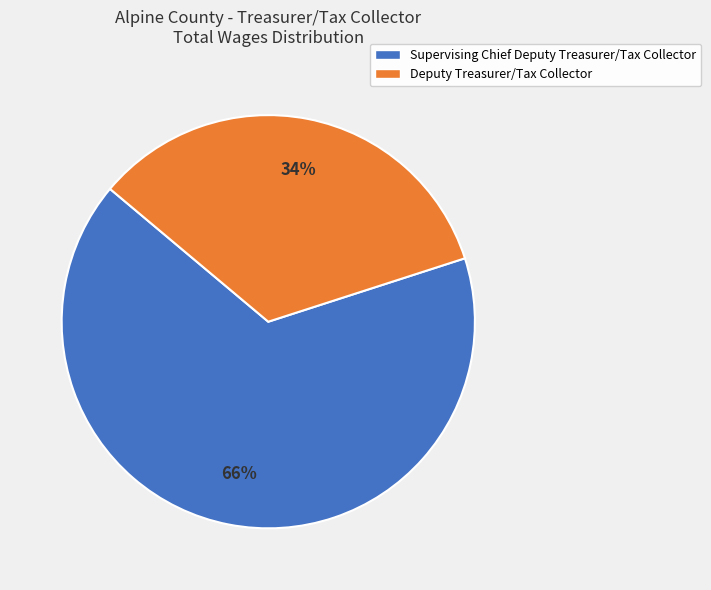

Is it true that Deputy Treasurer/Tax Collector is 34% of the pie?

True